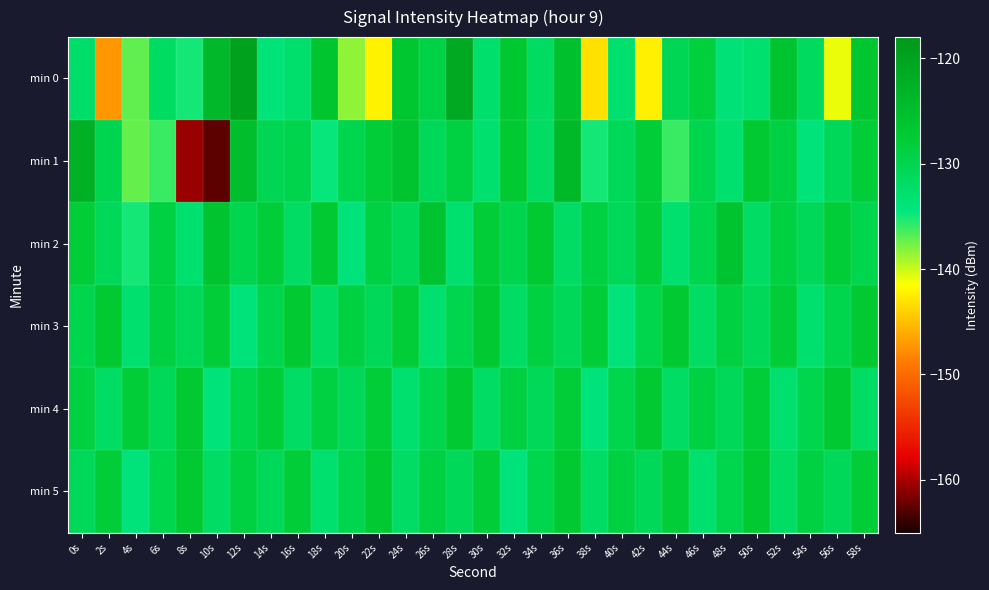

Reading left to right, list all the values displayed in this chart.

min 0: 0s=-132.5	2s=-147.1	4s=-137.1	6s=-131.8	8s=-135.0	10s=-123.9	12s=-119.6	14s=-133.8	16s=-132.6	18s=-126.3	20s=-138.4	22s=-142.2	24s=-126.6	26s=-129.2	28s=-121.1	30s=-132.7	32s=-126.9	34s=-131.7	36s=-125.6	38s=-143.1	40s=-133.0	42s=-142.4	44s=-130.4	46s=-128.5	48s=-133.7	50s=-133.0	52s=-126.1	54s=-131.5	56s=-141.0	58s=-126.5
min 1: 0s=-122.4	2s=-130.2	4s=-137.2	6s=-136.1	8s=-160.5	10s=-162.6	12s=-125.1	14s=-130.5	16s=-129.9	18s=-134.6	20s=-130.0	22s=-128.0	24s=-126.0	26s=-131.0	28s=-129.0	30s=-133.0	32s=-127.0	34s=-132.0	36s=-124.0	38s=-135.0	40s=-131.0	42s=-128.0	44s=-136.0	46s=-130.0	48s=-133.0	50s=-127.0	52s=-129.0	54s=-134.0	56s=-131.0	58s=-128.0
min 2: 0s=-128.0	2s=-131.0	4s=-135.0	6s=-129.0	8s=-133.0	10s=-126.0	12s=-130.0	14s=-128.0	16s=-132.0	18s=-127.0	20s=-134.0	22s=-129.0	24s=-131.0	26s=-126.0	28s=-133.0	30s=-128.0	32s=-130.0	34s=-127.0	36s=-132.0	38s=-129.0	40s=-131.0	42s=-128.0	44s=-133.0	46s=-130.0	48s=-126.0	50s=-132.0	52s=-129.0	54s=-131.0	56s=-128.0	58s=-130.0
min 3: 0s=-130.0	2s=-127.0	4s=-133.0	6s=-129.0	8s=-131.0	10s=-128.0	12s=-134.0	14s=-130.0	16s=-127.0	18s=-132.0	20s=-129.0	22s=-131.0	24s=-128.0	26s=-133.0	28s=-130.0	30s=-127.0	32s=-132.0	34s=-129.0	36s=-131.0	38s=-128.0	40s=-134.0	42s=-130.0	44s=-127.0	46s=-132.0	48s=-129.0	50s=-131.0	52s=-128.0	54s=-133.0	56s=-130.0	58s=-127.0
min 4: 0s=-129.0	2s=-132.0	4s=-128.0	6s=-131.0	8s=-127.0	10s=-134.0	12s=-130.0	14s=-128.0	16s=-132.0	18s=-129.0	20s=-131.0	22s=-128.0	24s=-133.0	26s=-130.0	28s=-127.0	30s=-132.0	32s=-129.0	34s=-131.0	36s=-128.0	38s=-134.0	40s=-130.0	42s=-127.0	44s=-132.0	46s=-129.0	48s=-131.0	50s=-128.0	52s=-133.0	54s=-130.0	56s=-127.0	58s=-132.0
min 5: 0s=-131.0	2s=-128.0	4s=-134.0	6s=-130.0	8s=-127.0	10s=-132.0	12s=-129.0	14s=-131.0	16s=-128.0	18s=-133.0	20s=-130.0	22s=-127.0	24s=-132.0	26s=-129.0	28s=-131.0	30s=-128.0	32s=-134.0	34s=-130.0	36s=-127.0	38s=-132.0	40s=-129.0	42s=-131.0	44s=-128.0	46s=-133.0	48s=-130.0	50s=-127.0	52s=-132.0	54s=-129.0	56s=-131.0	58s=-128.0